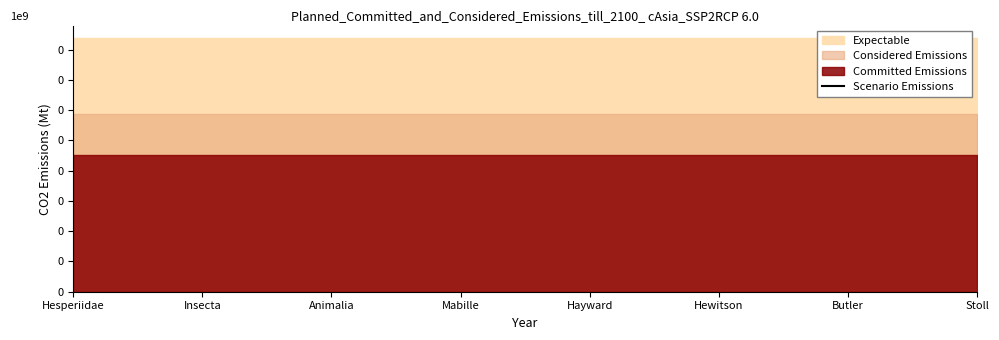

At which category does the chart reach its minimum across all series?

Hesperiidae